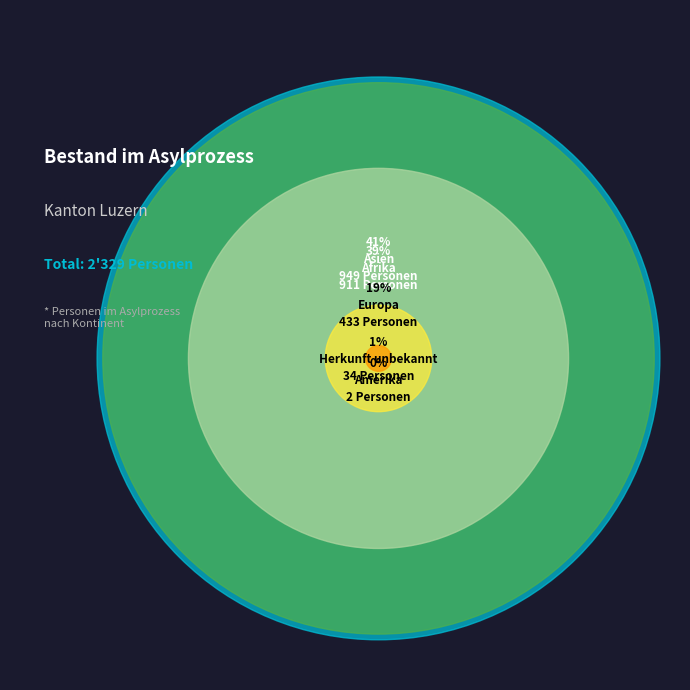

Between Asien and Herkunft unbekannt, which is larger?

Asien